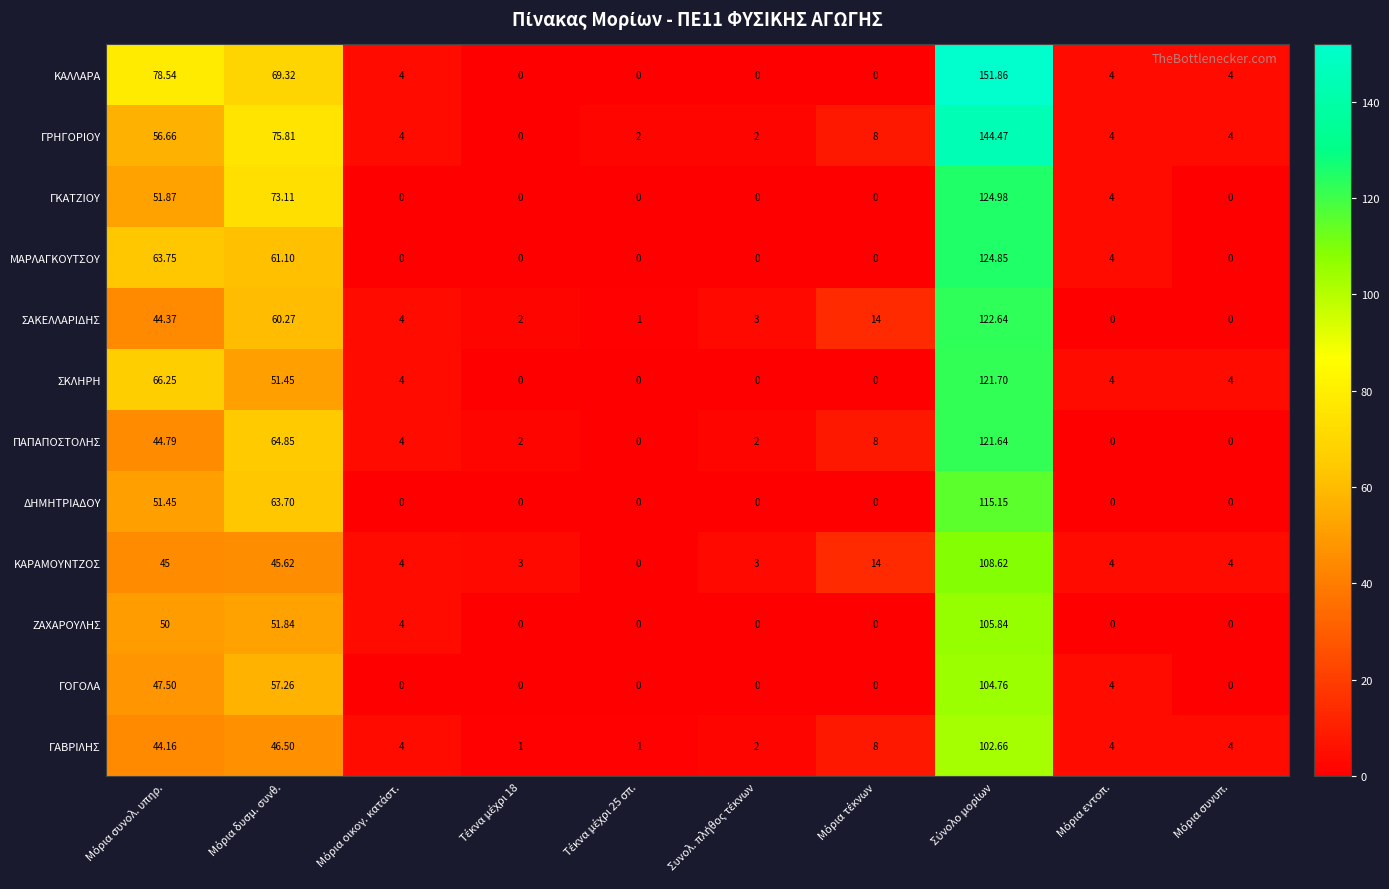

Count the number of data series in this chart.

12